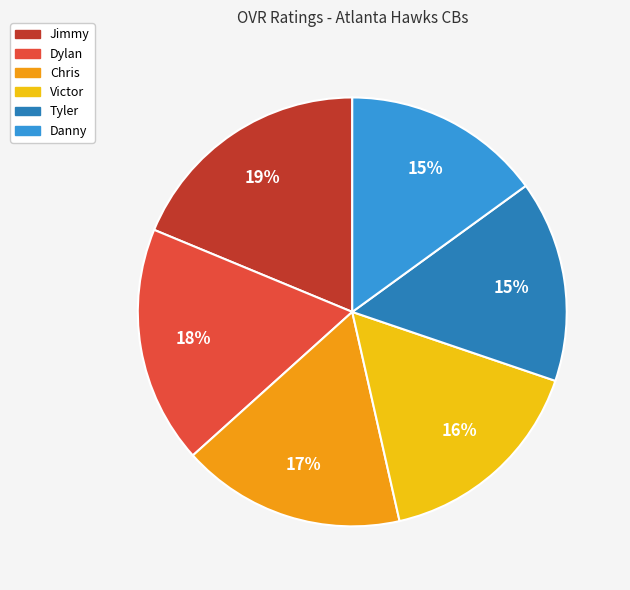

How many segments does this pie chart have?

6